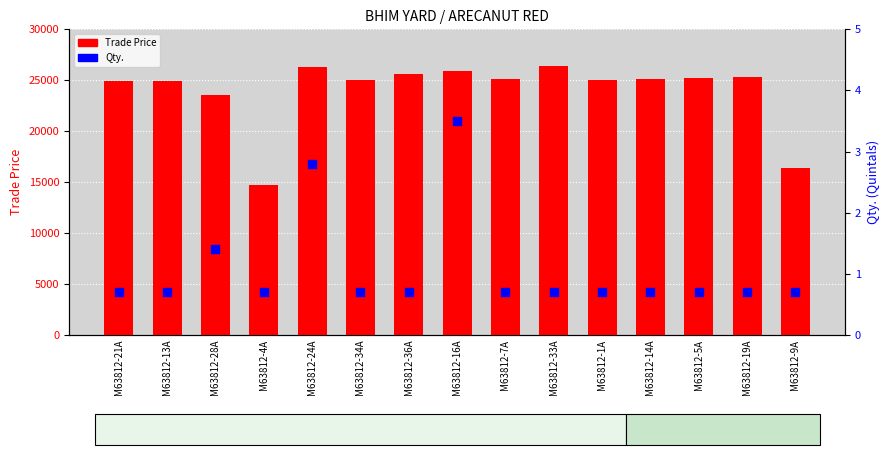

Which series reaches the minimum Y coordinate?

Qty.